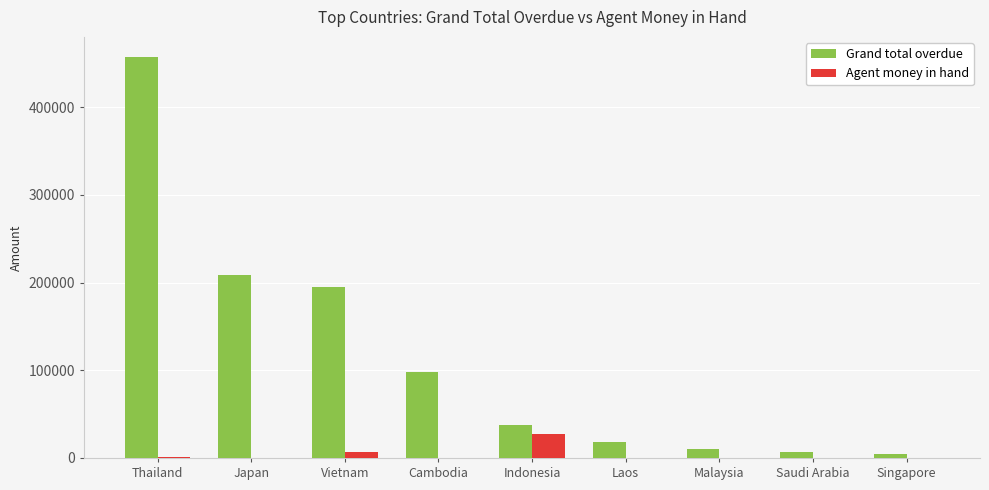

At which label is Grand total overdue closest to 230952?

Japan